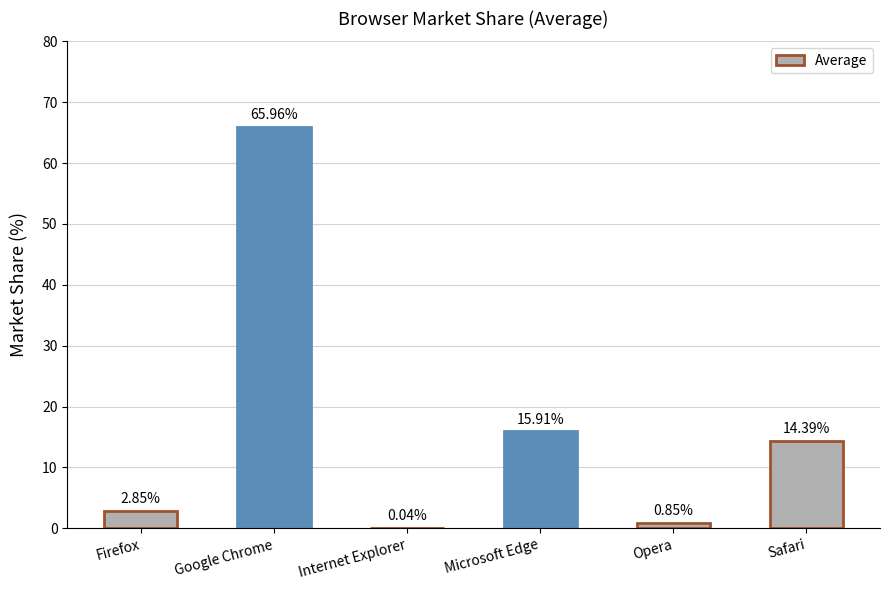

Count the number of data series in this chart.

1